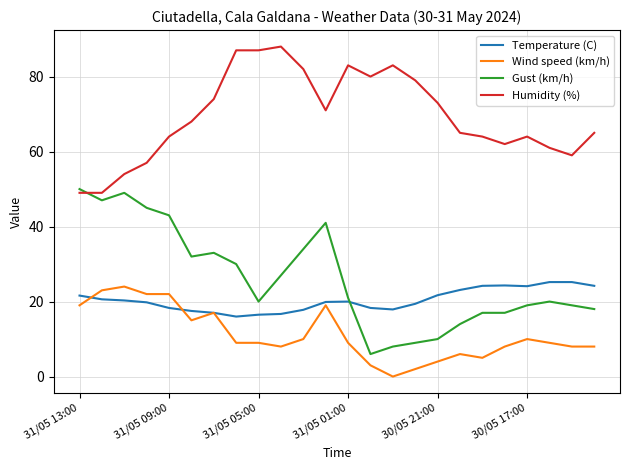

What is the maximum value for Wind speed (km/h)?

24.0